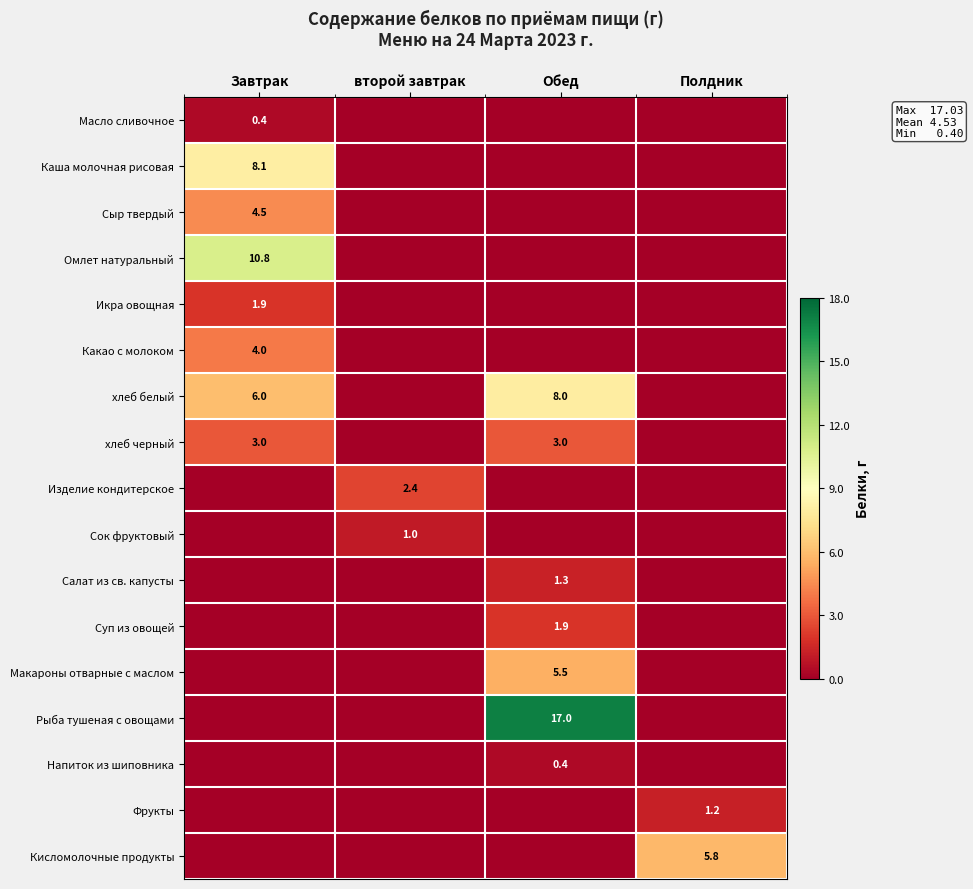

Is it true that хлеб черный equals 3.0 at Завтрак?

True